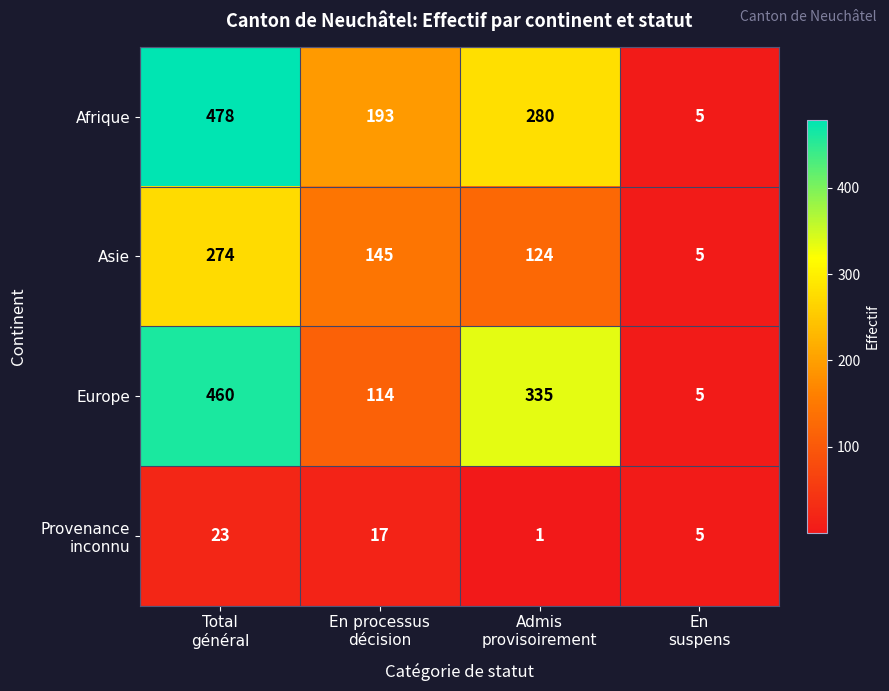

How many Europe values are between 114 and 460?

3